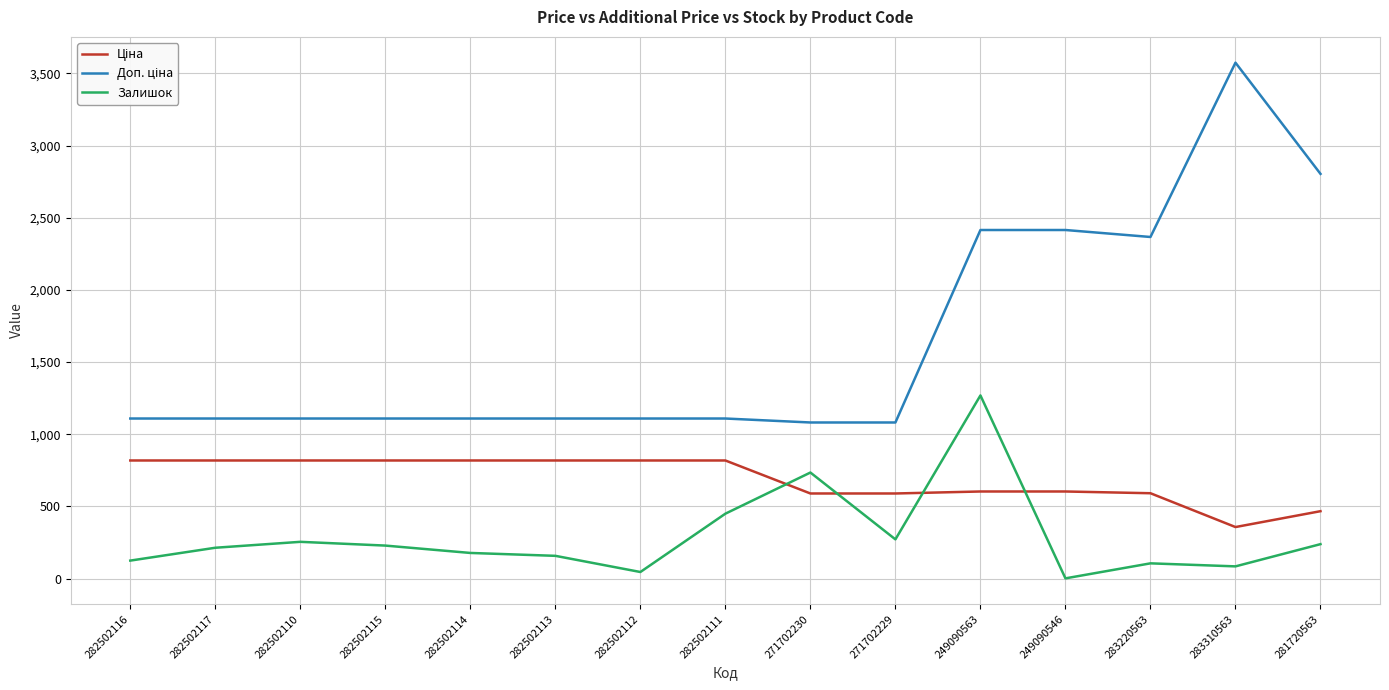

What is the highest value of the Залишок series?

1269.0